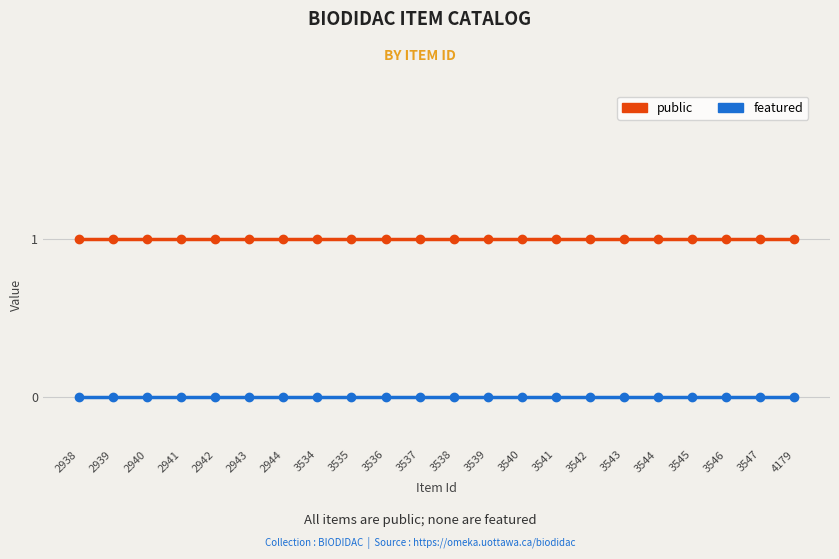

At 3536, list the series in order from smallest to largest.

featured, public